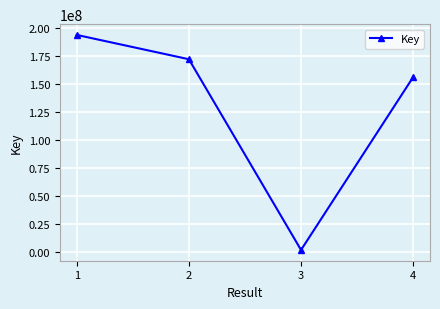

Reading right to left, list all the values displayed in this chart.

155982101	1707710	171909199	193602780